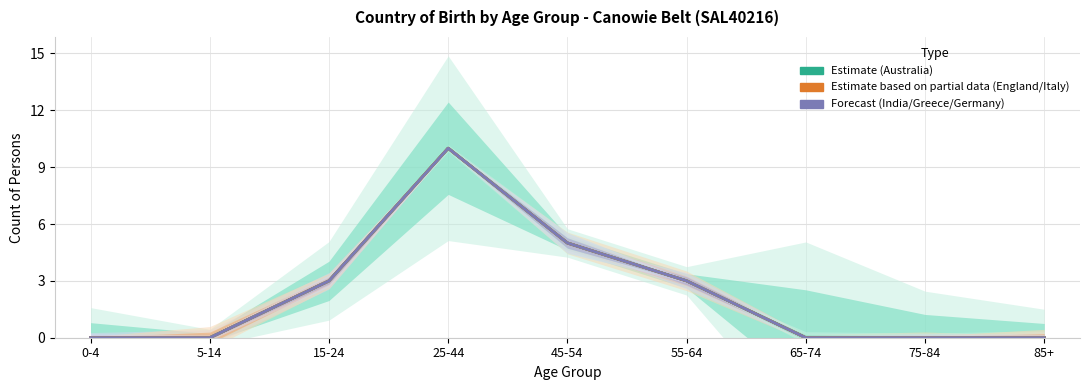

At which label does Australia reach its peak?

25-44